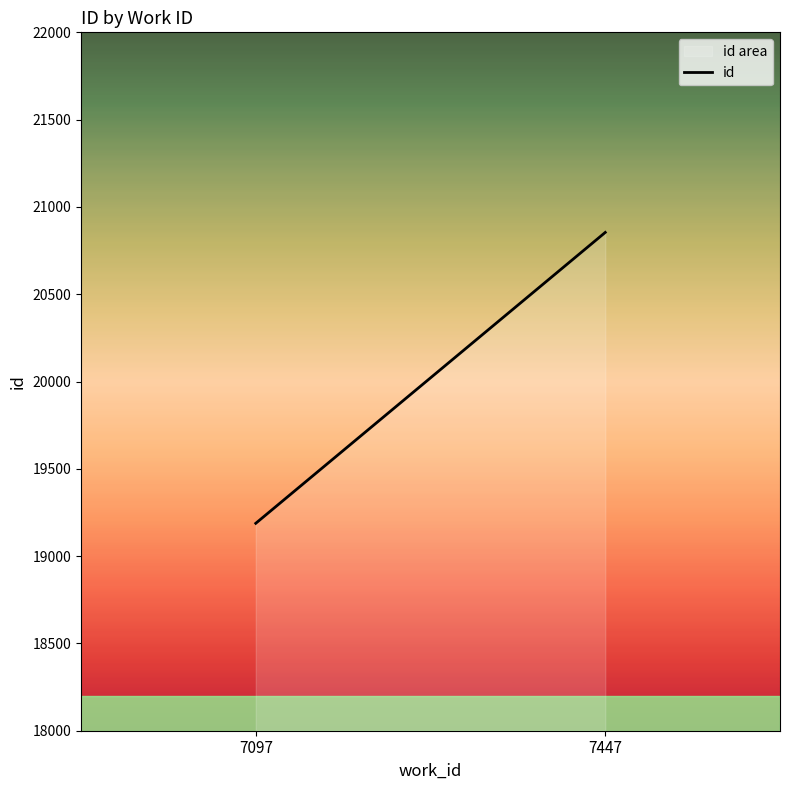

At which category does the chart reach its minimum across all series?

7097